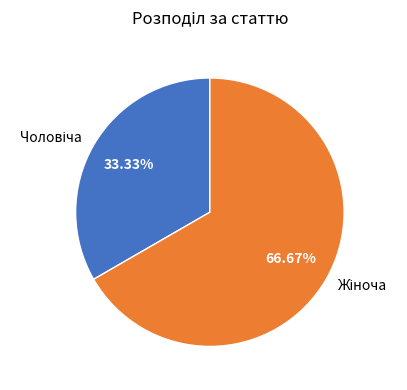

How many slices are in this pie chart?

2